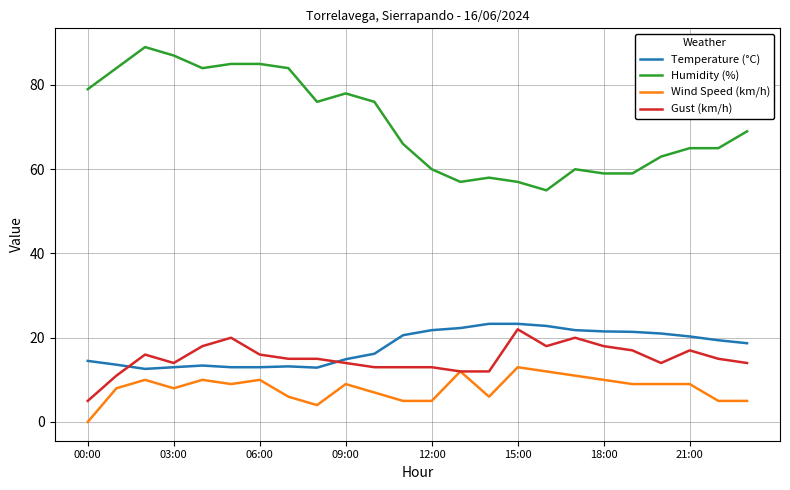

How many lines are shown in the chart?

4